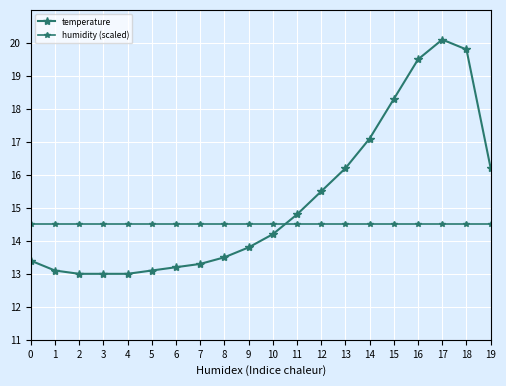

True or false: temperature has more than 0 interior local peaks.

True